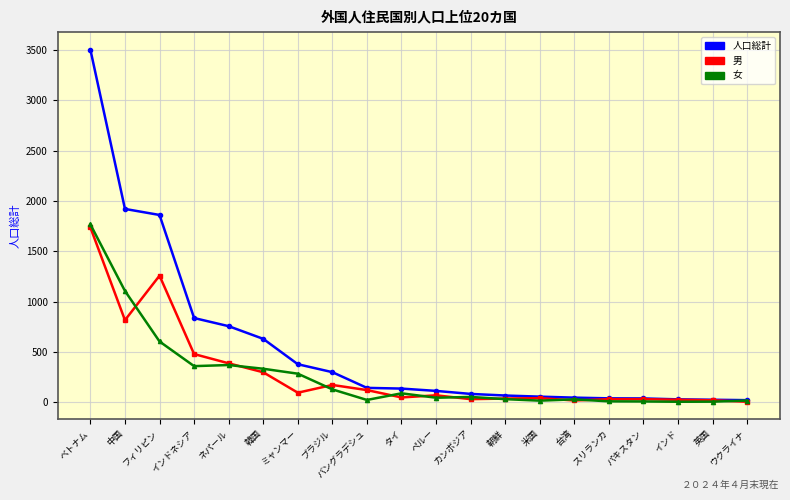

At which category does the chart reach its peak across all series?

ベトナム